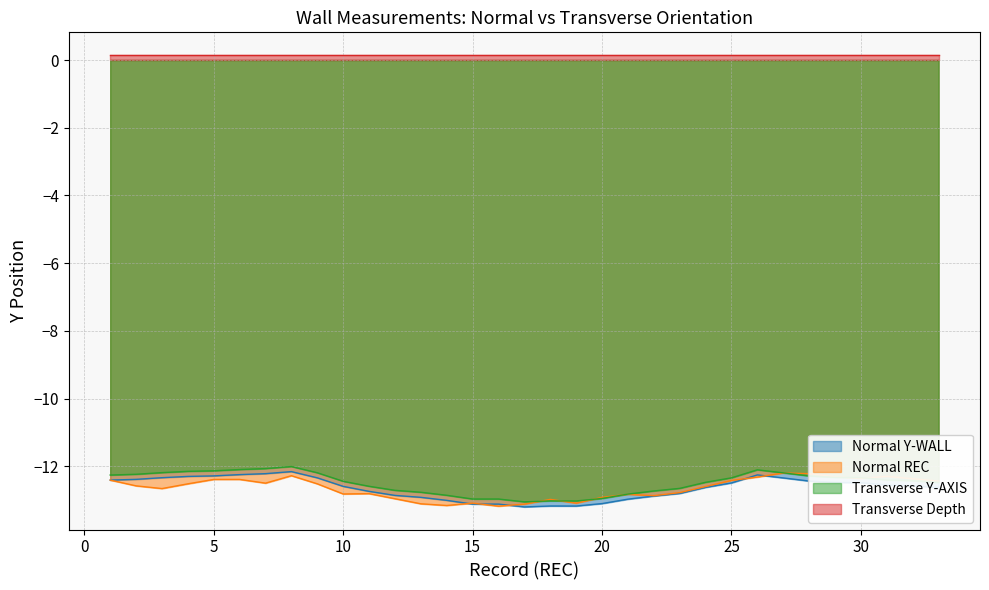

What is the value of the Normal Y-WALL point at the 17th from the left?

-13.2